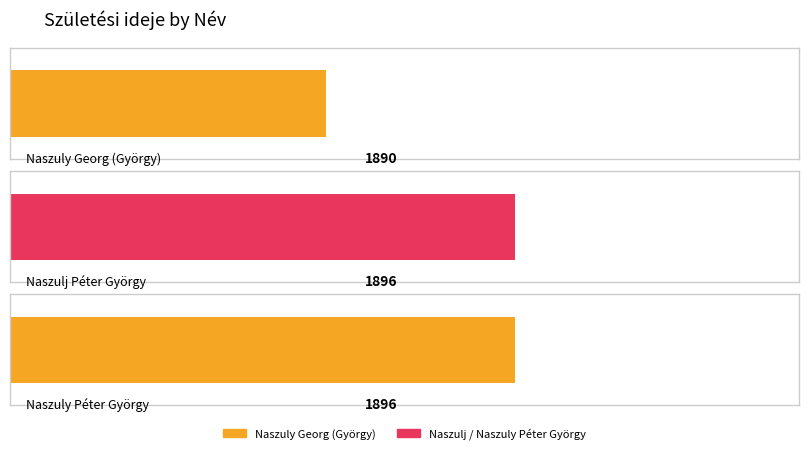

What is the ratio of the value at Naszuly Péter György to the value at Naszuly Georg (György)?

1.0